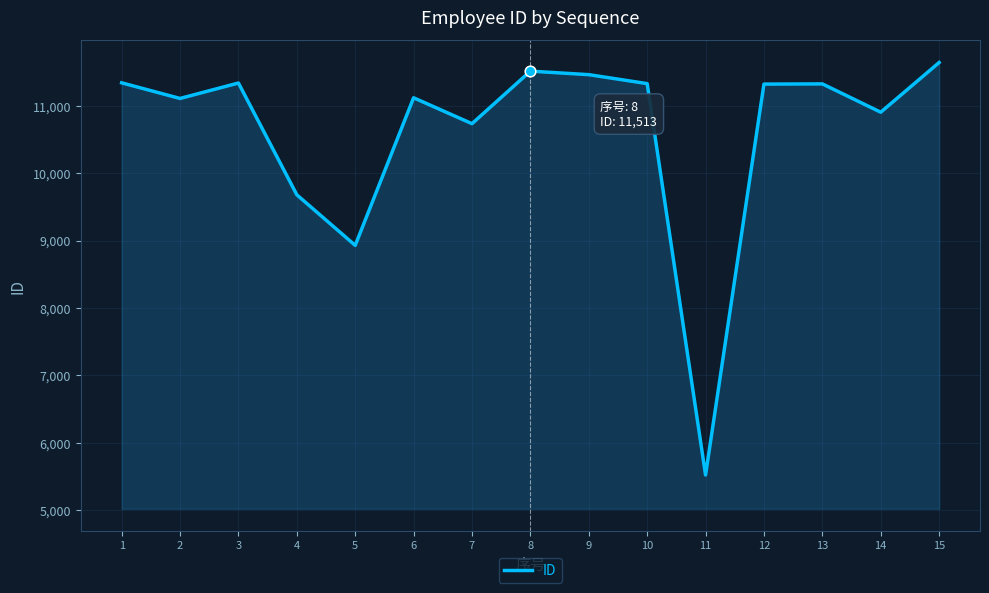

What is the change in value from 4 to 9?

+1782